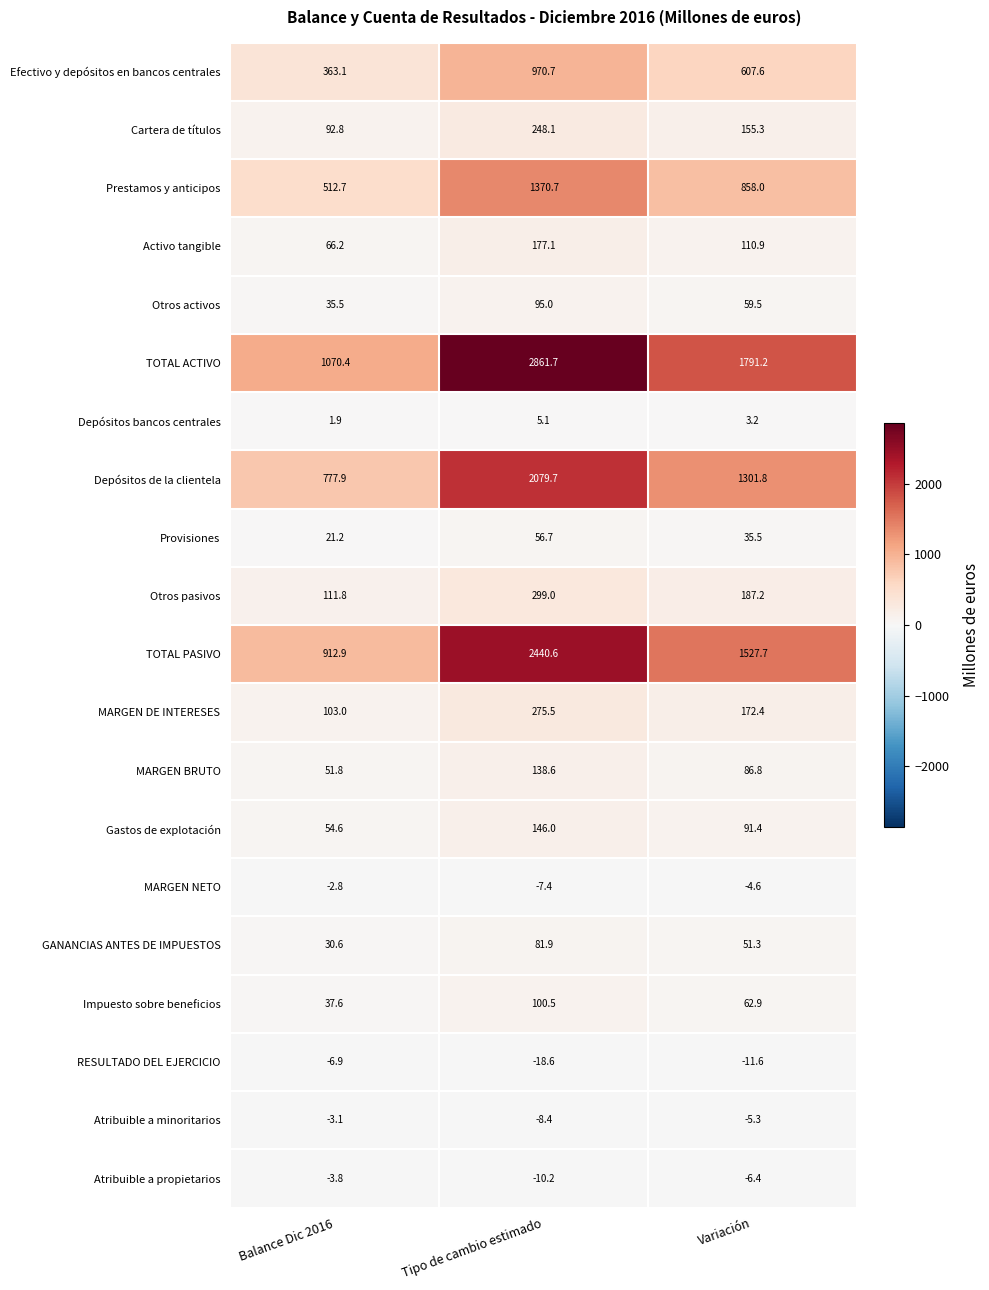

At how many categories does at least one series exceed 1038?

3